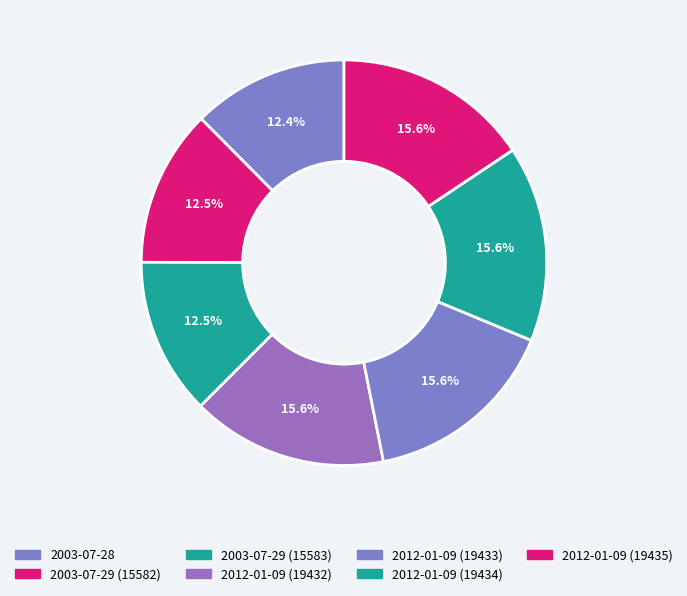

How many slices are in this pie chart?

7